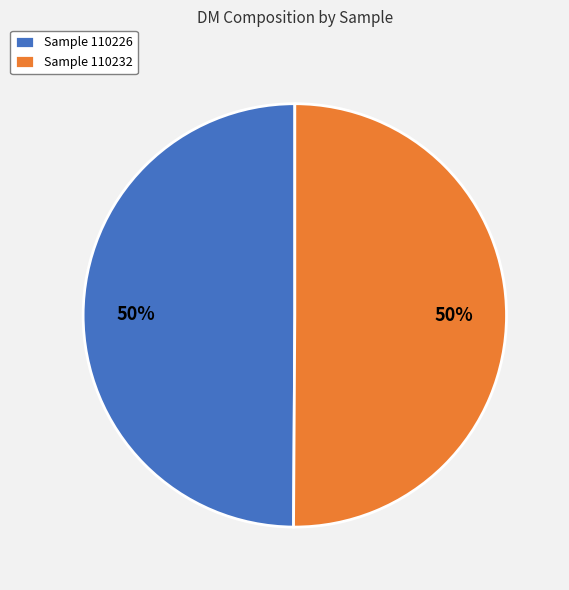

What percentage is the Sample 110232 slice, to the nearest percent?

50%